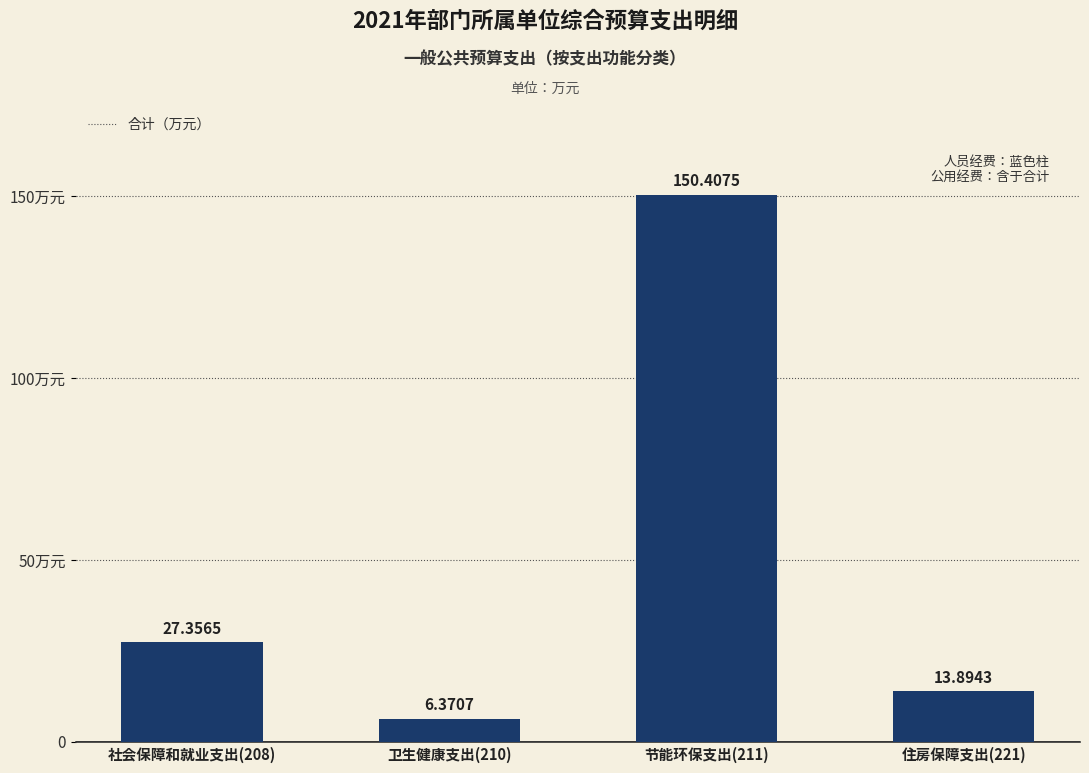

What is the label of the 1st bar from the right?

住房保障支出(221)